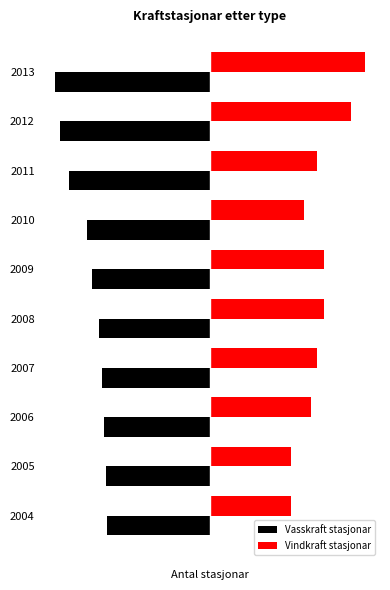

What are all the series names shown in the legend?

Vasskraft stasjonar, Vindkraft stasjonar